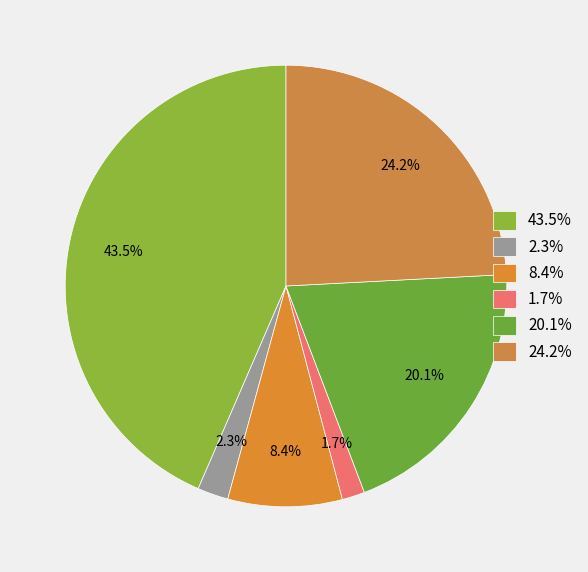

Is there a majority slice in this chart?

No